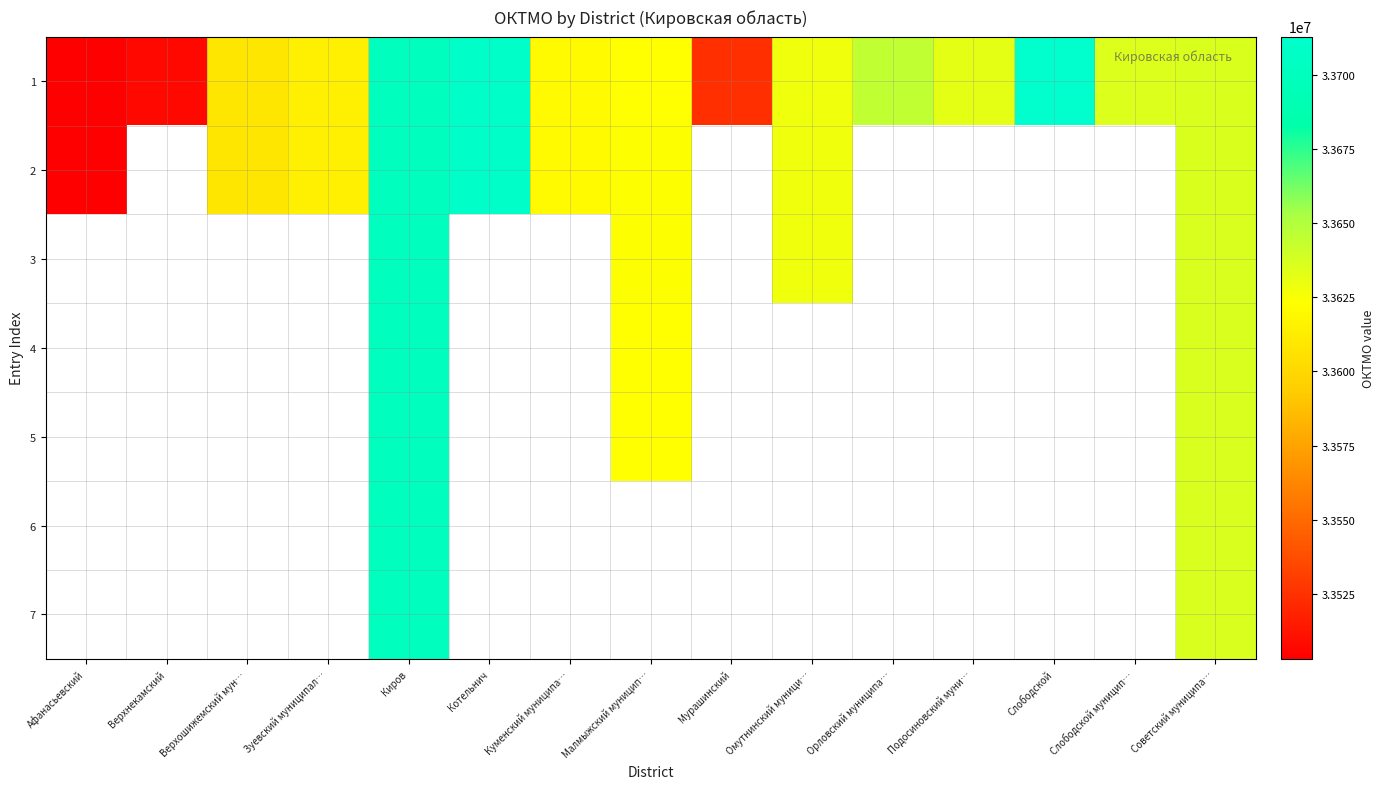

Rank the series by their maximum value, from highest to lowest.

1, 2, 3, 4, 5, 6, 7